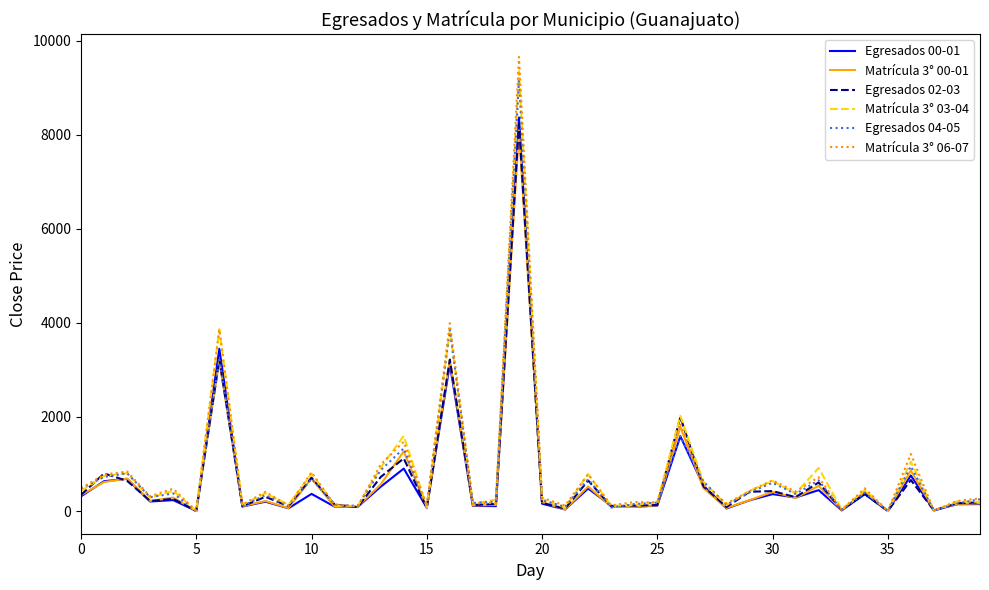

Which series has the widest spread of values?

Matrícula 3° 06-07